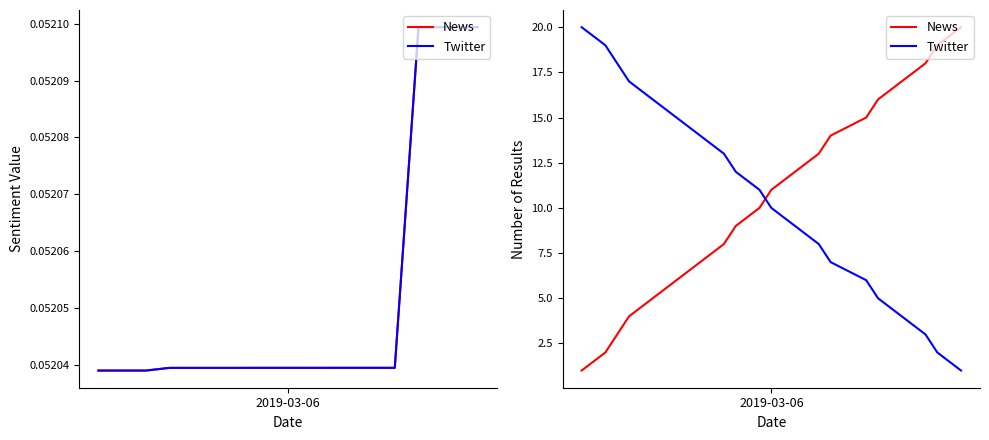

Rank the series by their maximum value, from highest to lowest.

News, Twitter